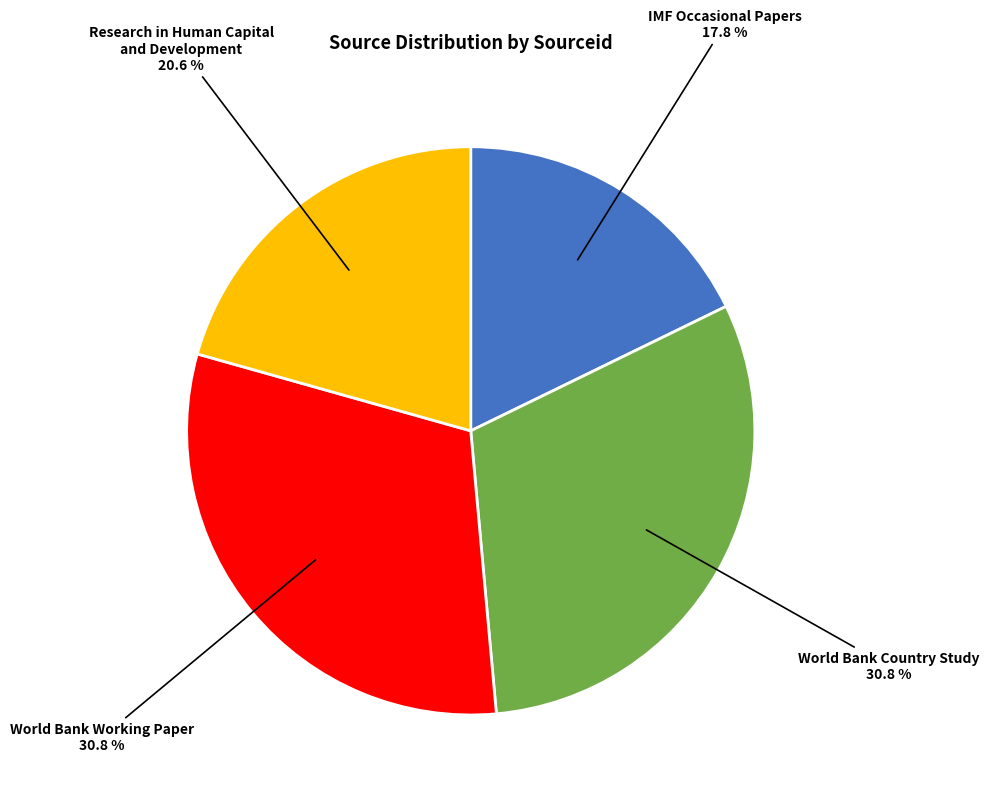

Is there a majority slice in this chart?

No